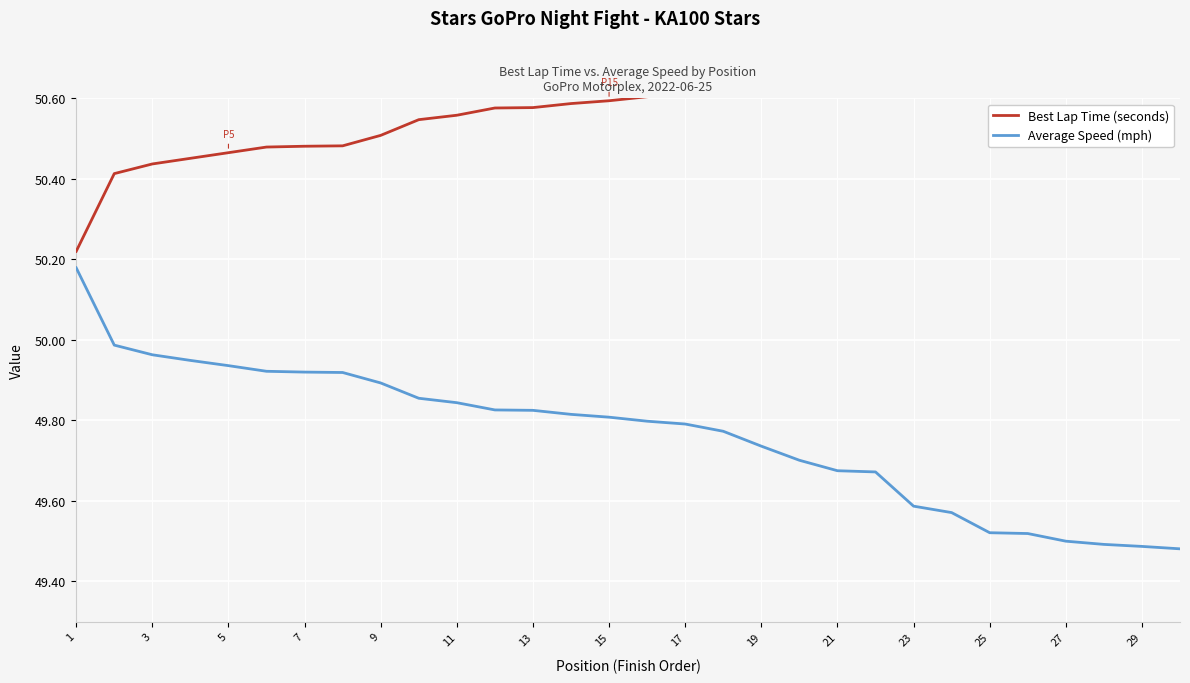

What are all the series names shown in the legend?

Best Lap Time (seconds), Average Speed (mph)